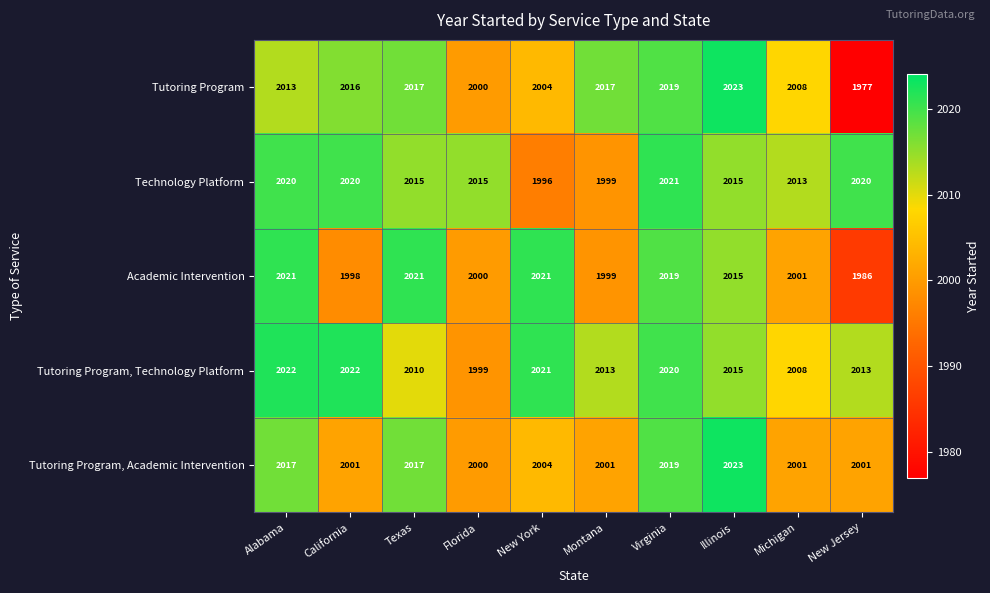

At which category does the chart reach its peak across all series?

Illinois